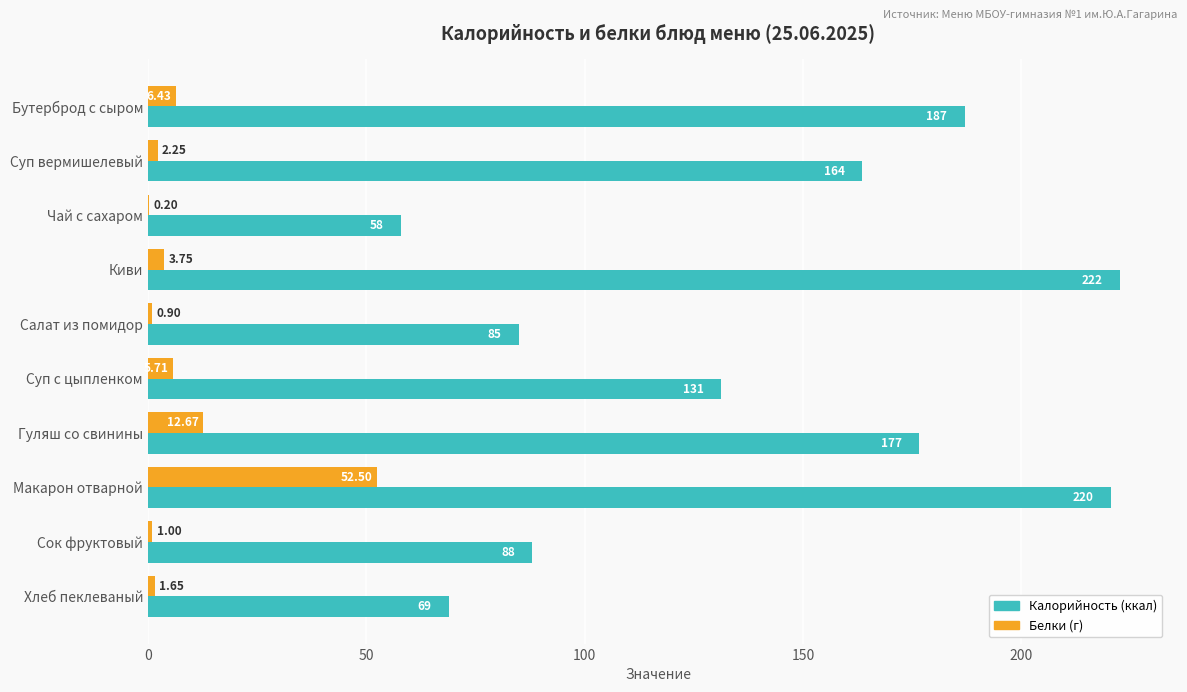

Which label corresponds to the largest value in the chart?

Киви